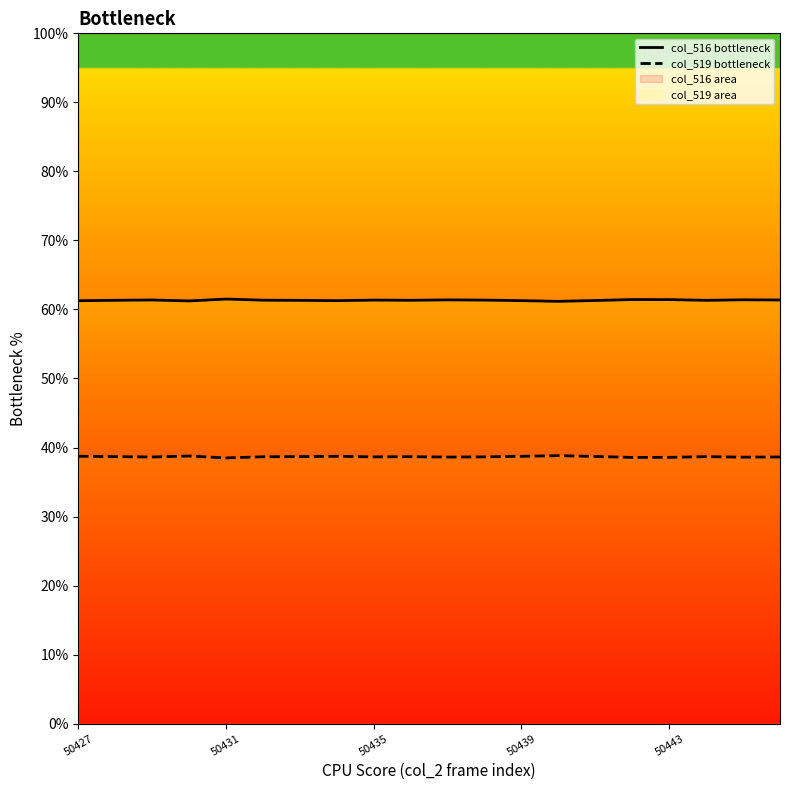

True or false: col_519 bottleneck has more than 2 interior local peaks.

True